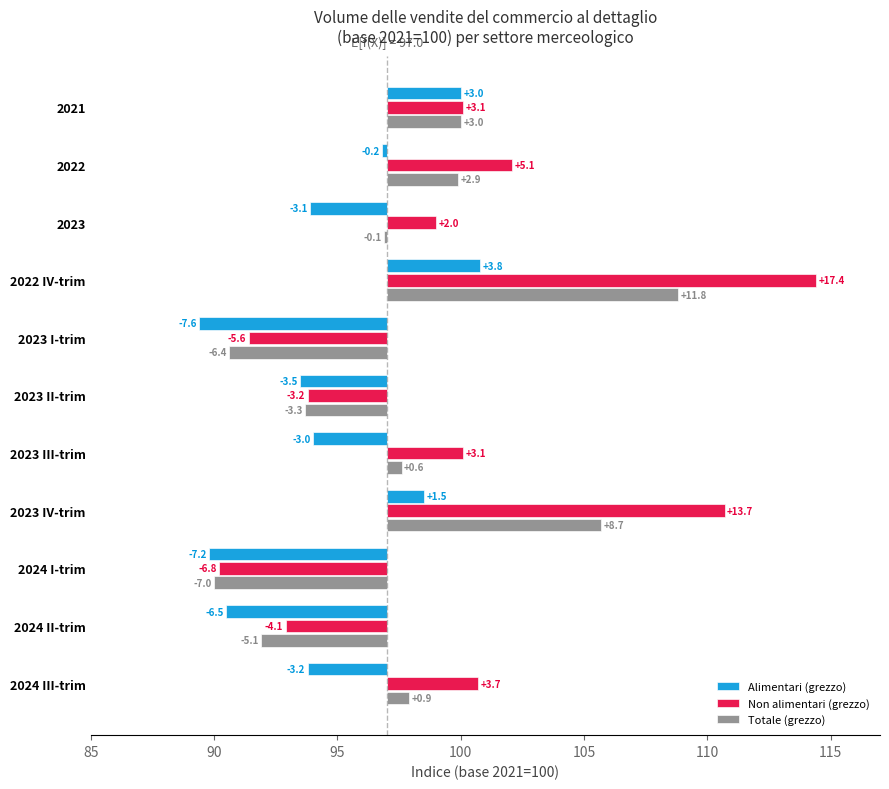

How many bars are there in each group?

3